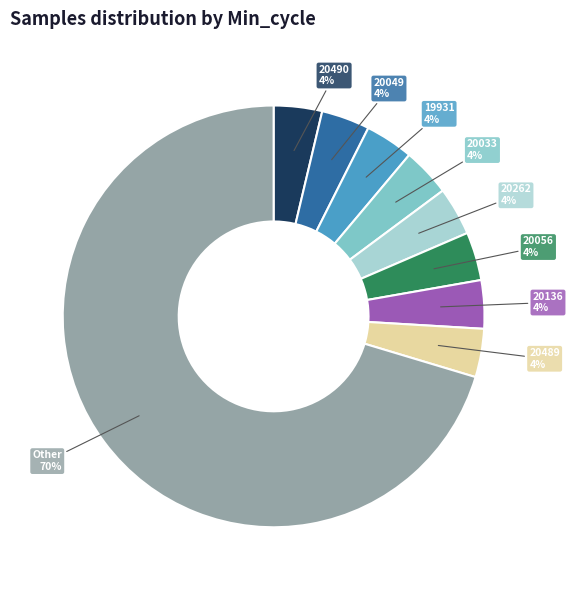

True or false: 20489 accounts for 4% of the total.

True